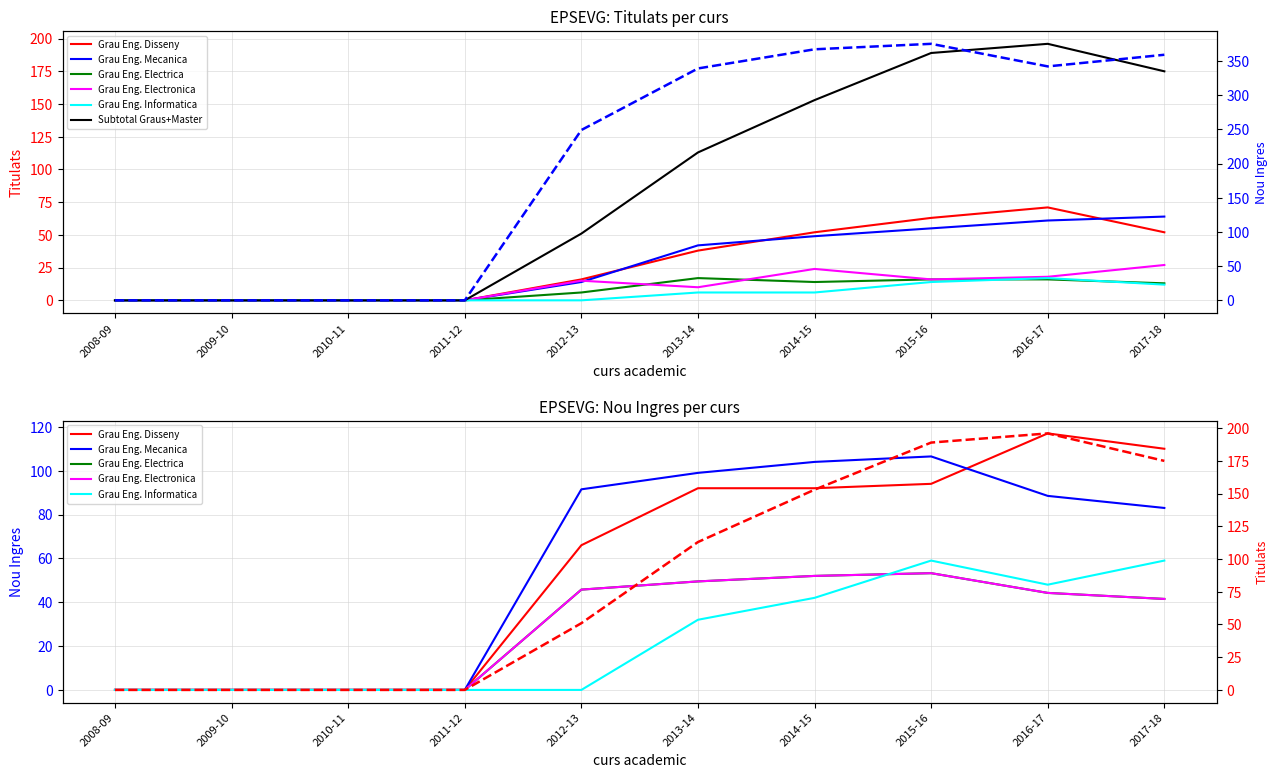

Where is Grau Eng. Disseny nearest to the value 35?

2013-14